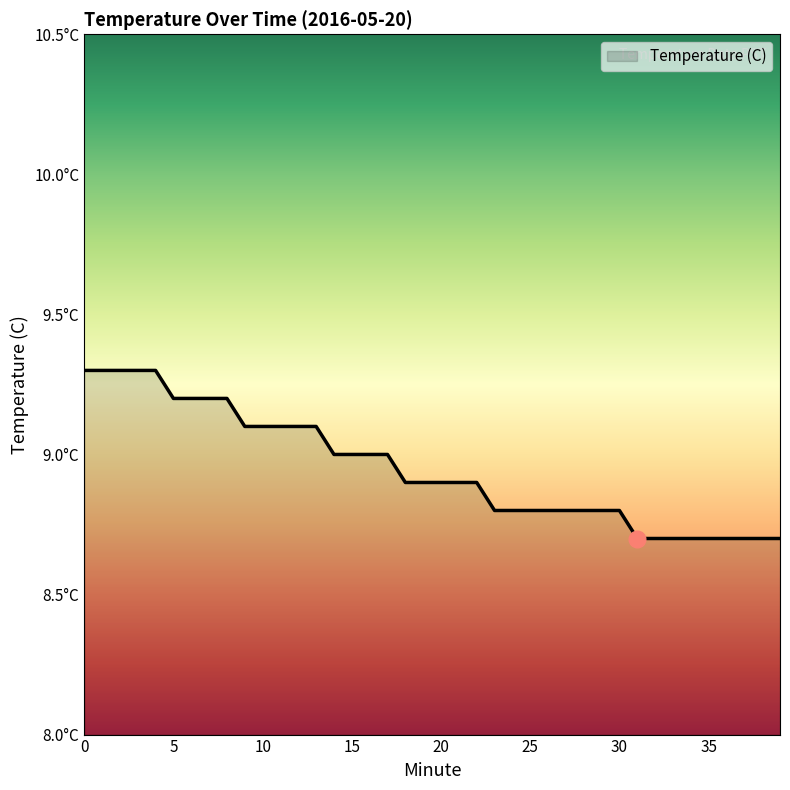

Does the chart have visible grid lines?

No